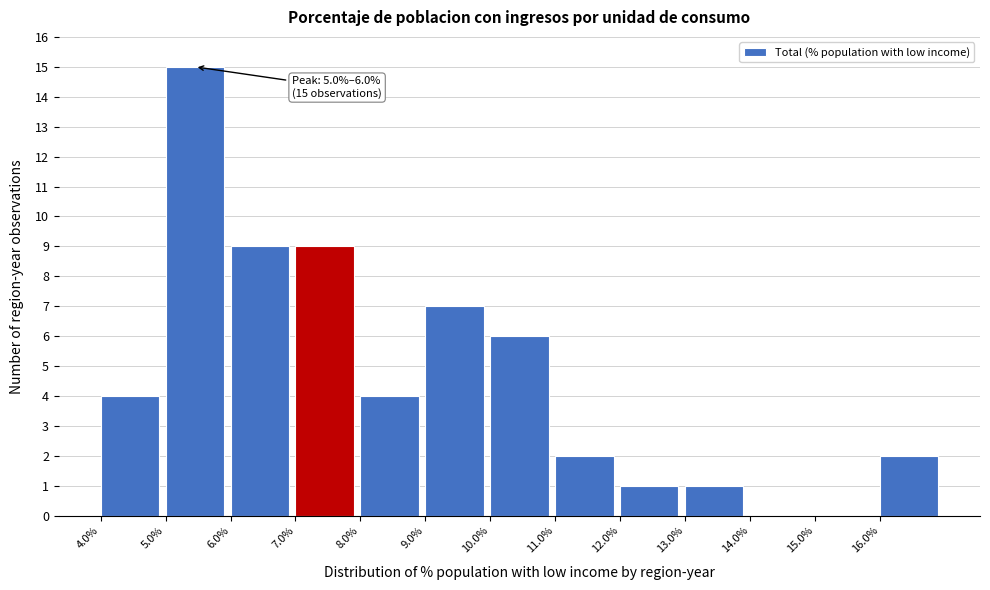

Which range on the x-axis has the tallest bar?

5 to 6